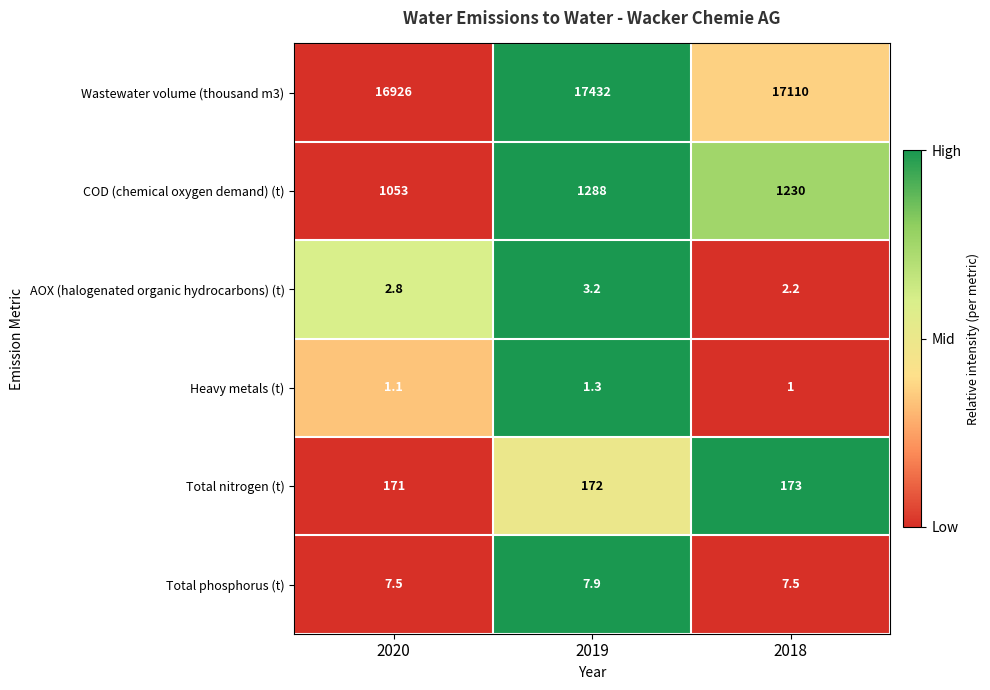

Reading left to right, list all the values displayed in this chart.

Wastewater volume (thousand m3): 16926.0	17432.0	17110.0
COD (chemical oxygen demand) (t): 1053.0	1288.0	1230.0
AOX (halogenated organic hydrocarbons) (t): 2.8	3.2	2.2
Heavy metals (t): 1.1	1.3	1.0
Total nitrogen (t): 171.0	172.0	173.0
Total phosphorus (t): 7.5	7.9	7.5